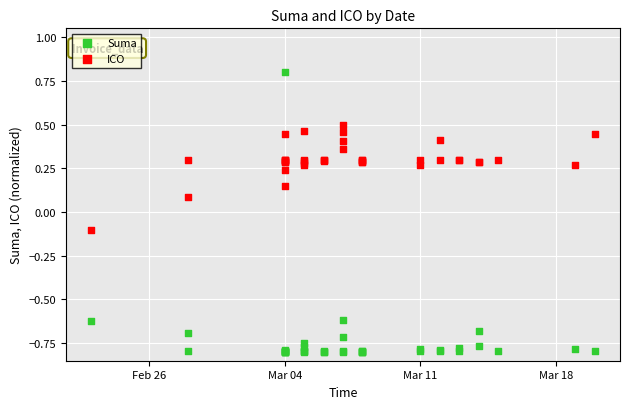

Which series has the widest spread of Y values?

Suma